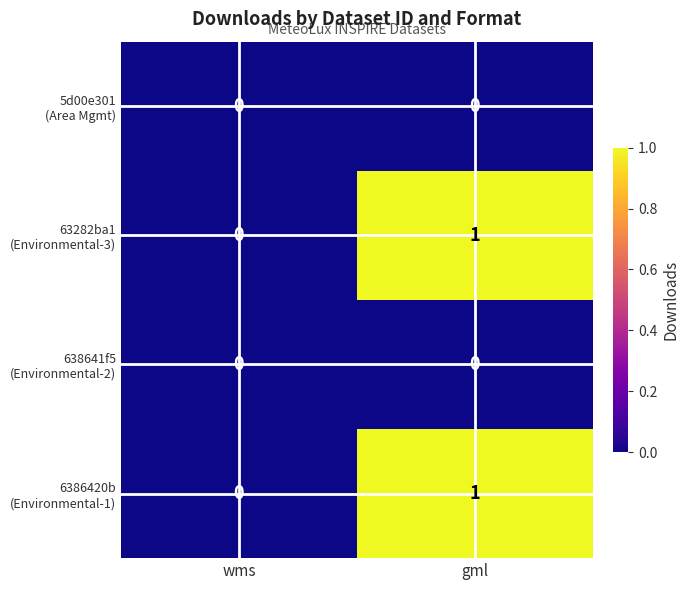

At which category is the sum across all series the highest?

gml